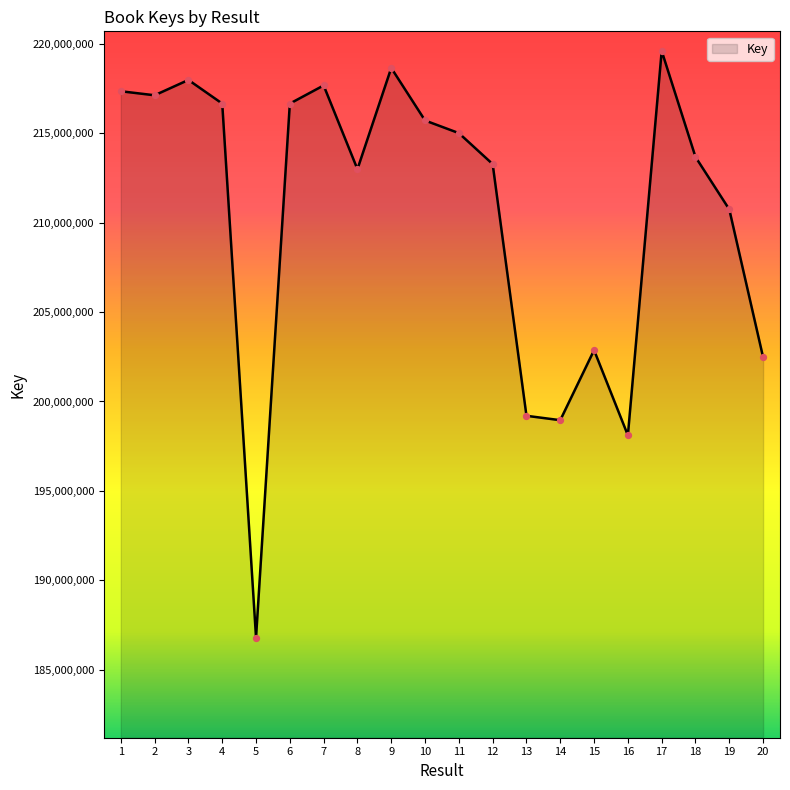

Approximately how many times larger is the value at 3 compared to 9?

1.0